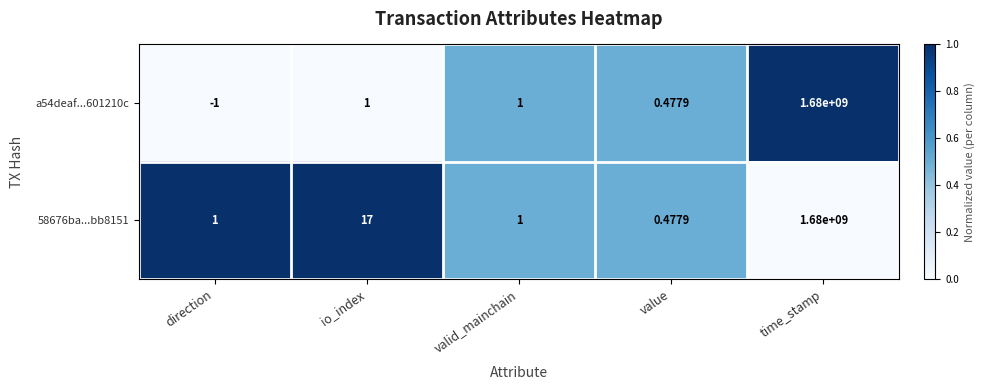

Rank the series by their average value, from lowest to highest.

a54deaf...601210c, 58676ba...bb8151